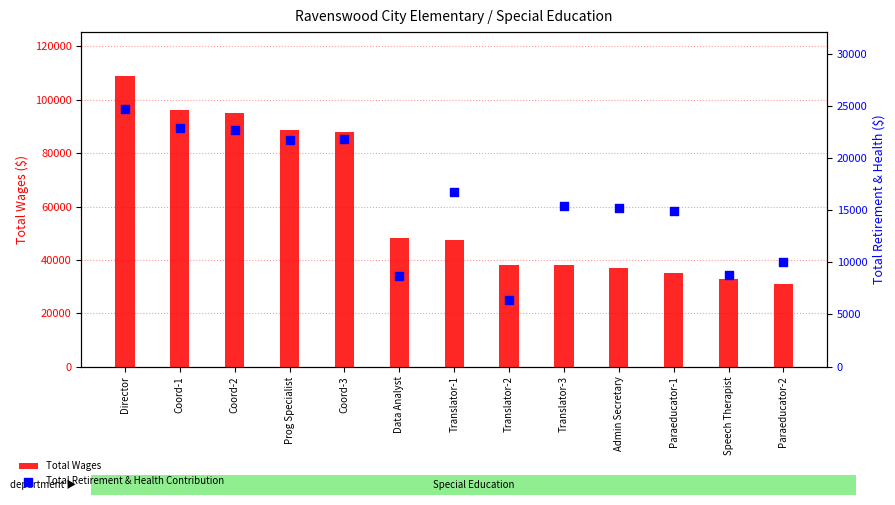

What is the total value across all series at Translator-2?

44628